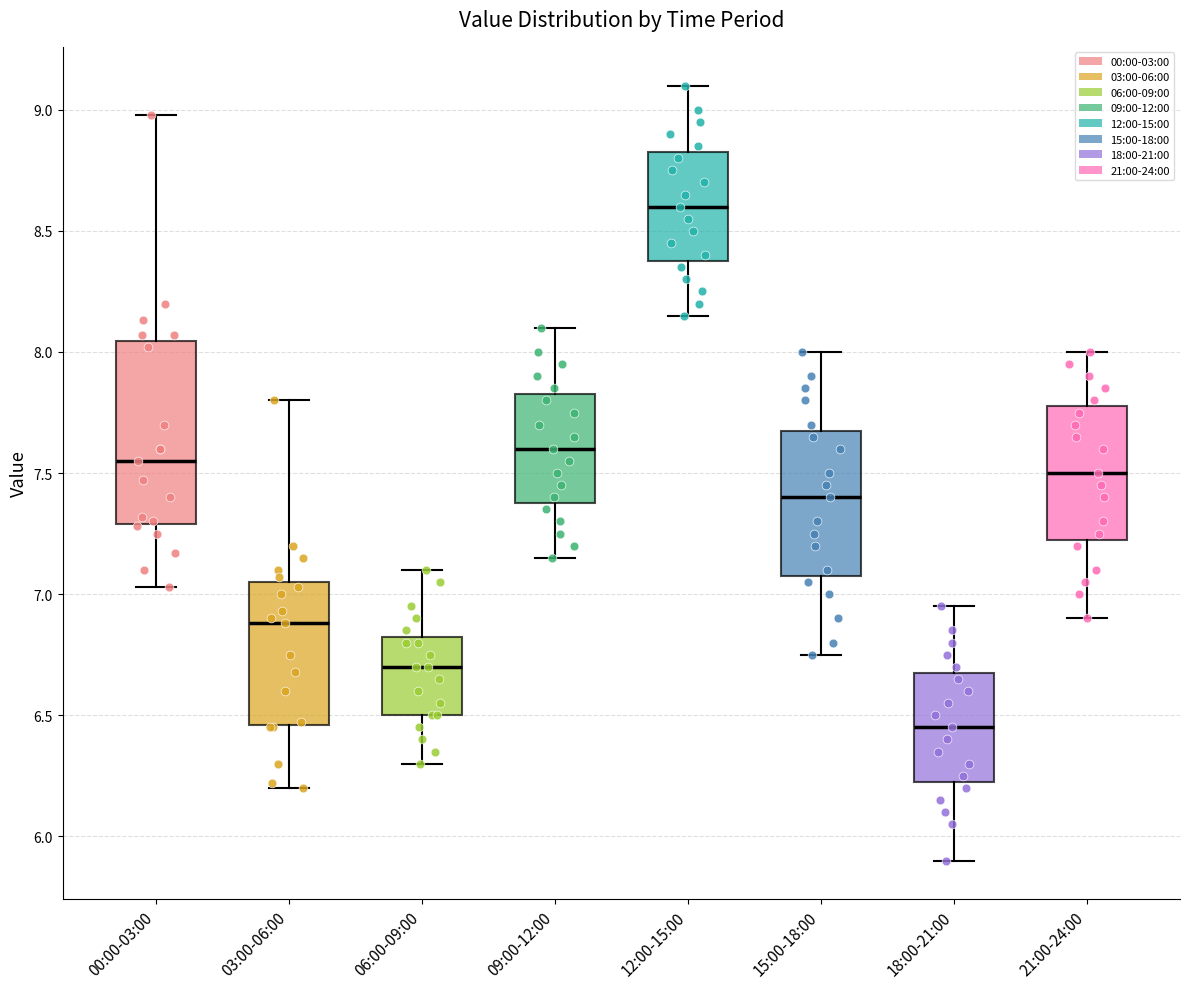

Where does the lower whisker of the box for 06:00-09:00 end on the y-axis? The values are not printed on the chart, so give them approximately, as read against the axis.

6.30